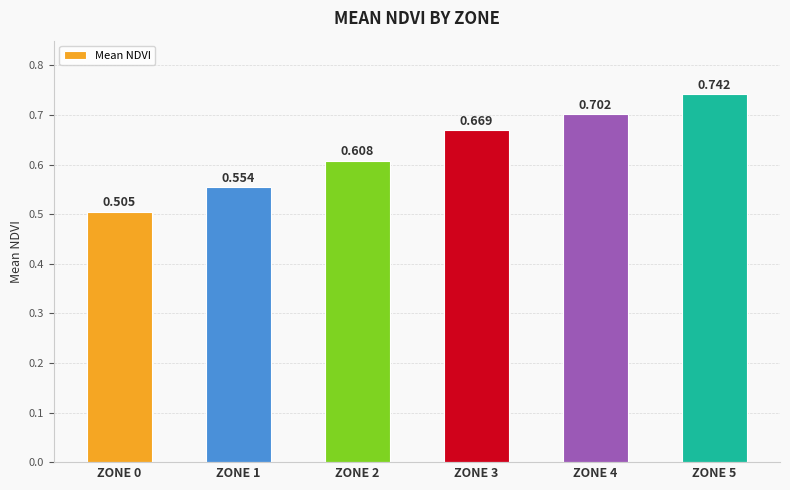

Rank the categories by value from lowest to highest.

ZONE 0, ZONE 1, ZONE 2, ZONE 3, ZONE 4, ZONE 5